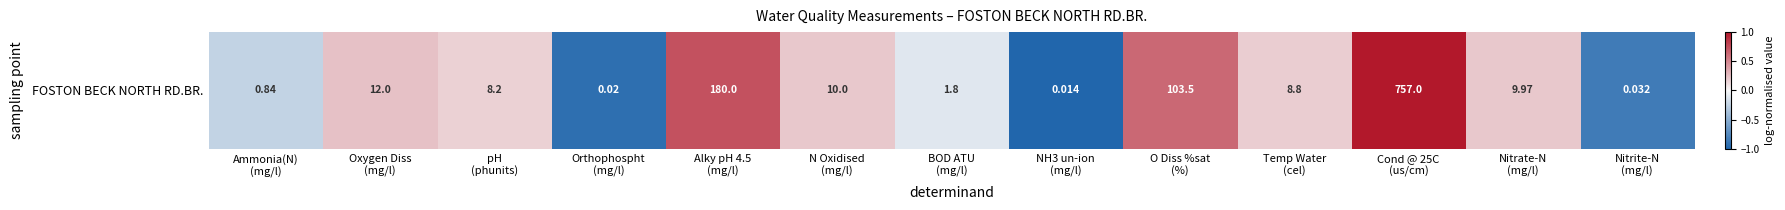

Reading left to right, transcribe all the data shown in this chart.

-0.2	0.2	0.2	-0.9	0.7	0.2	-0.1	-1.0	0.6	0.2	1.0	0.2	-0.8